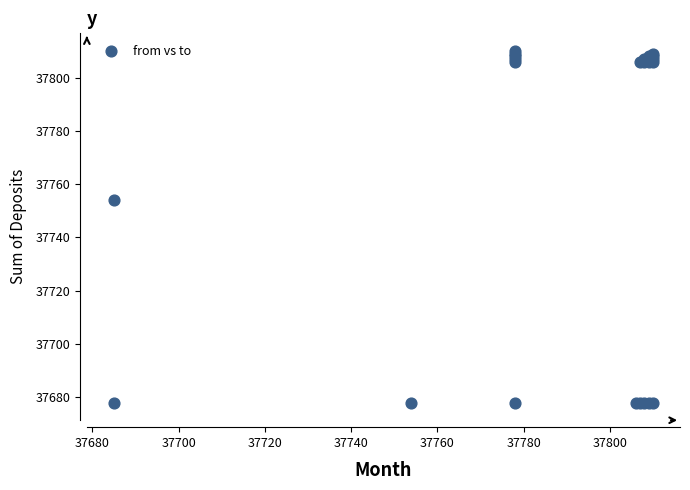

What Y value in the scatter plot is closest to 37744?

37754